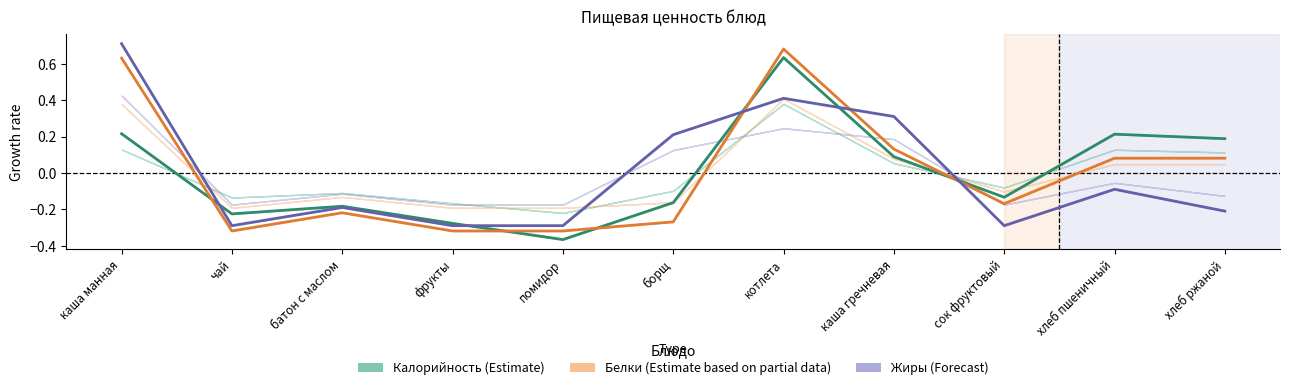

Where is the first local minimum for Белки (Estimate based on partial data)?

чай